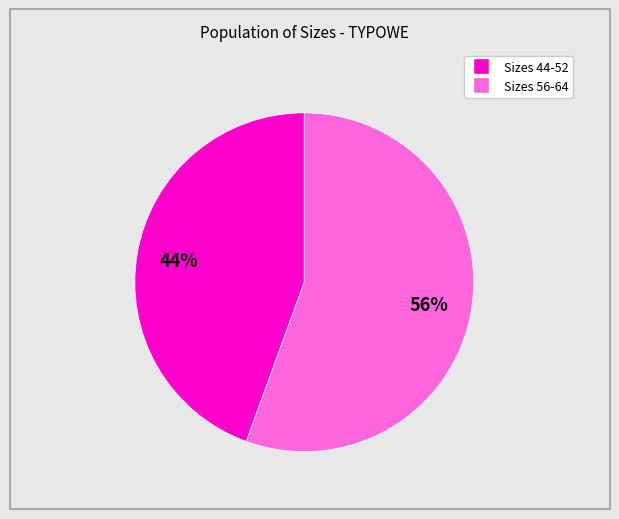

To the nearest percent, what is the average slice percentage?

50%